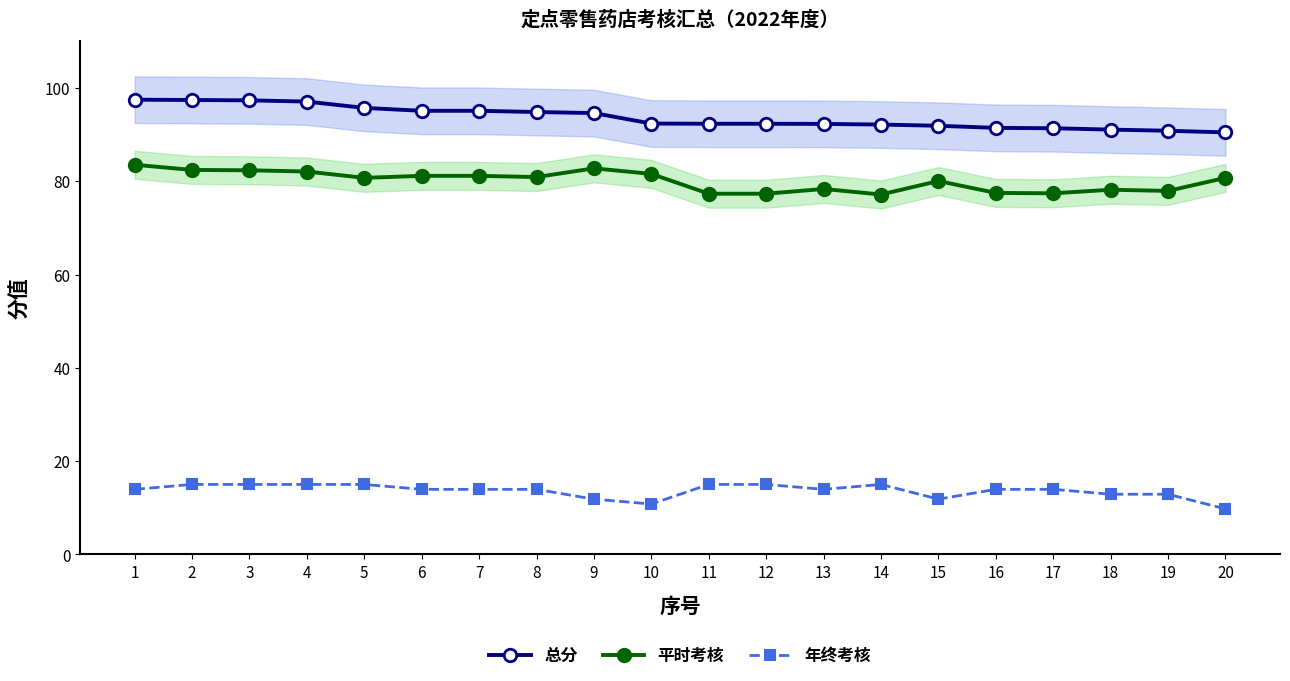

True or false: 平时考核 and 总分 cross at least once.

False